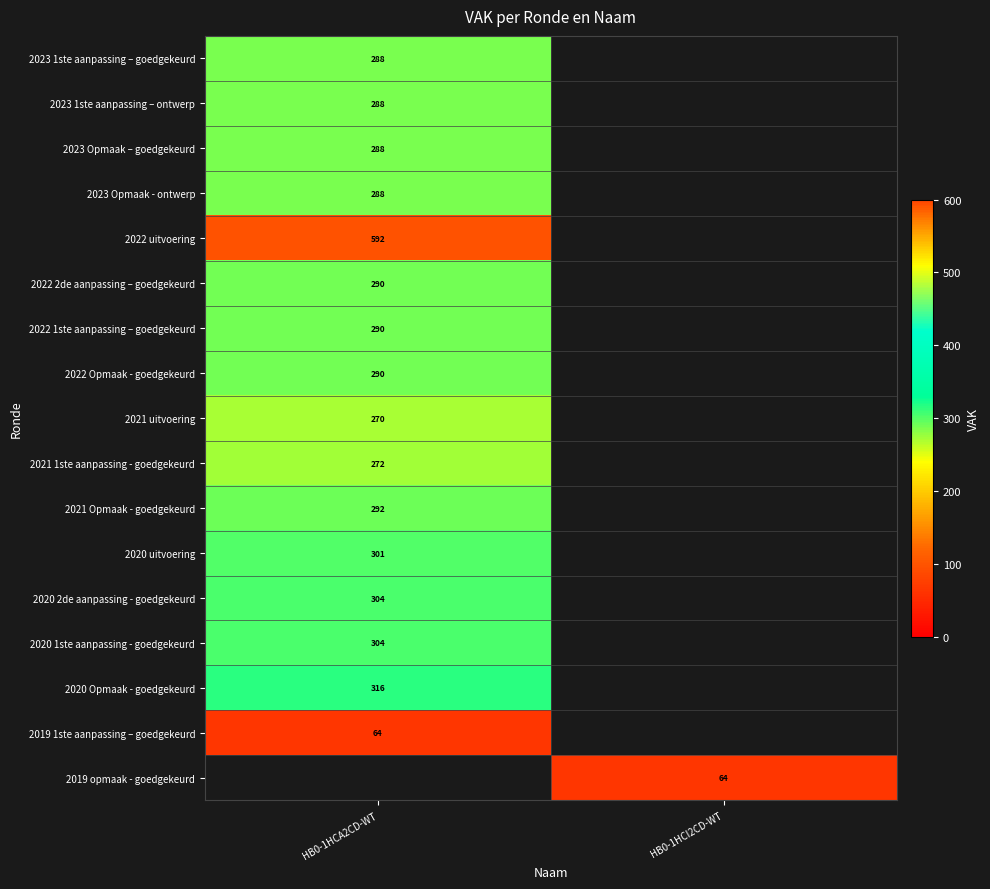

The 2023 Opmaak - ontwerp series shows 288 at HB0-1HCA2CD-WT. True or false?

True